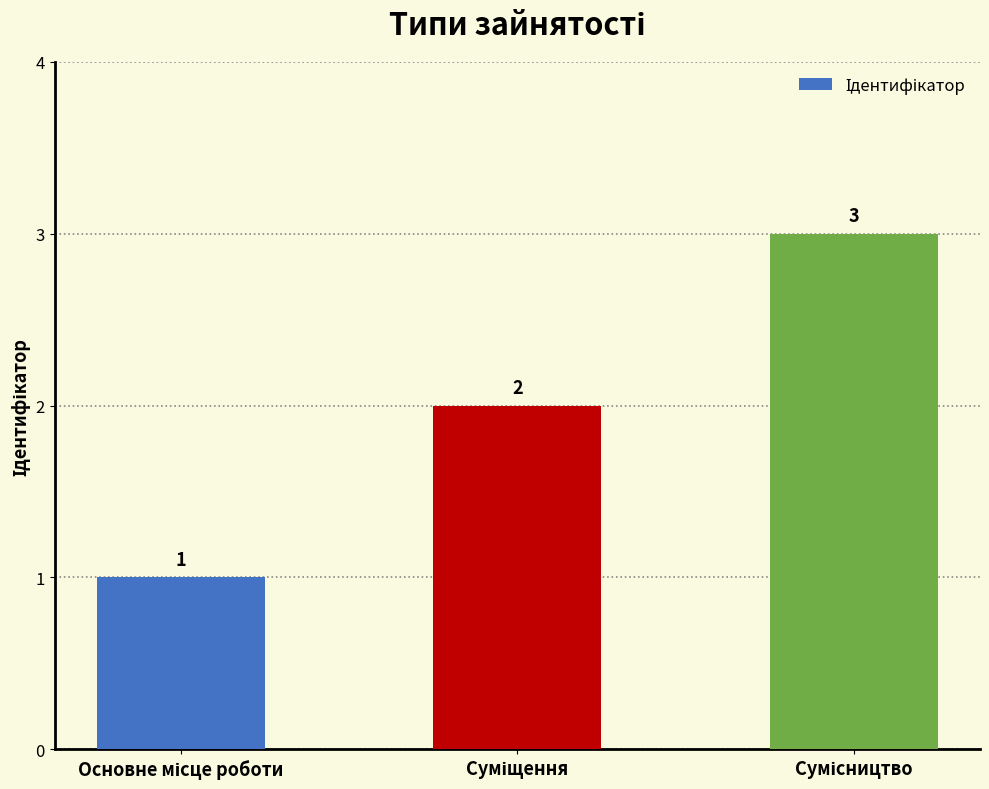

What is the value of the 1st bar from the left?

1